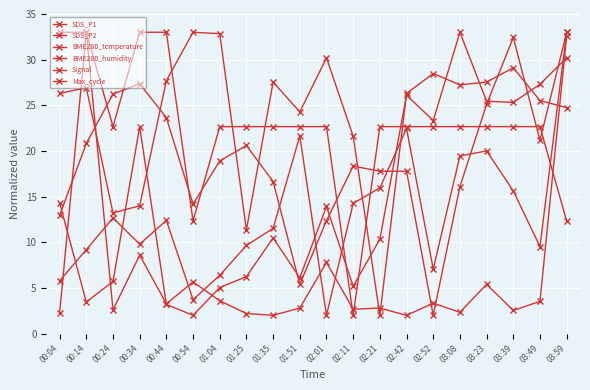

Between which two adjacent categories do SDS_P1 and BME280_humidity first intersect?

00:04 and 00:14